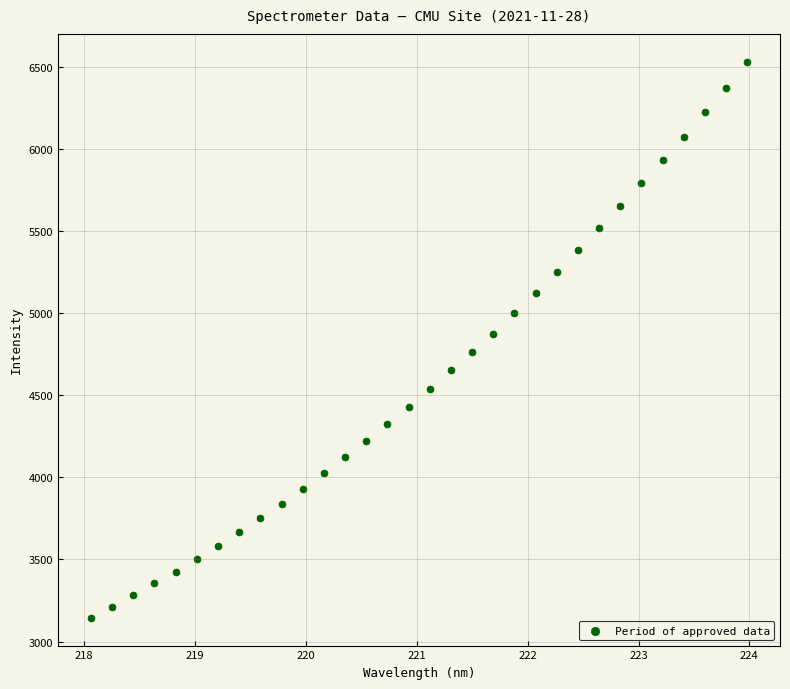

What is the range of Y values (max minus min)?

3387.4